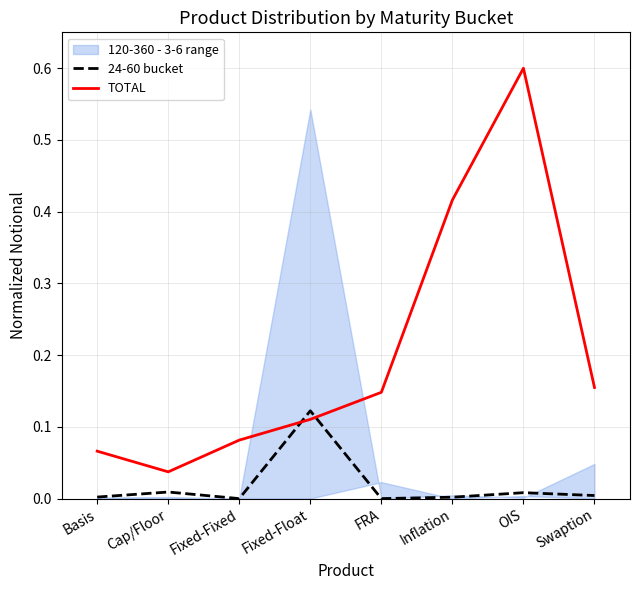

What is the value of the TOTAL point at the 6th from the left?

0.4